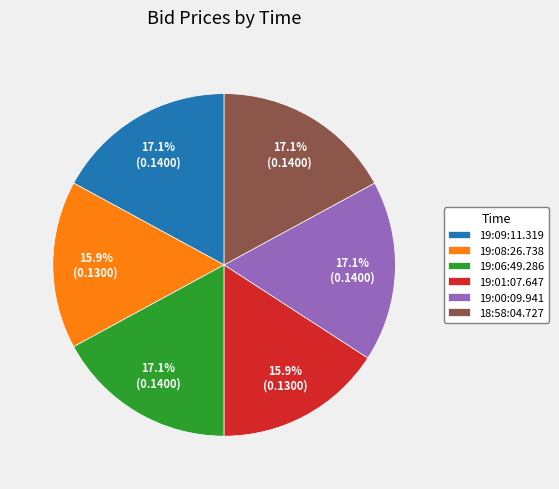

Is there any slice that represents more than half of the pie?

No